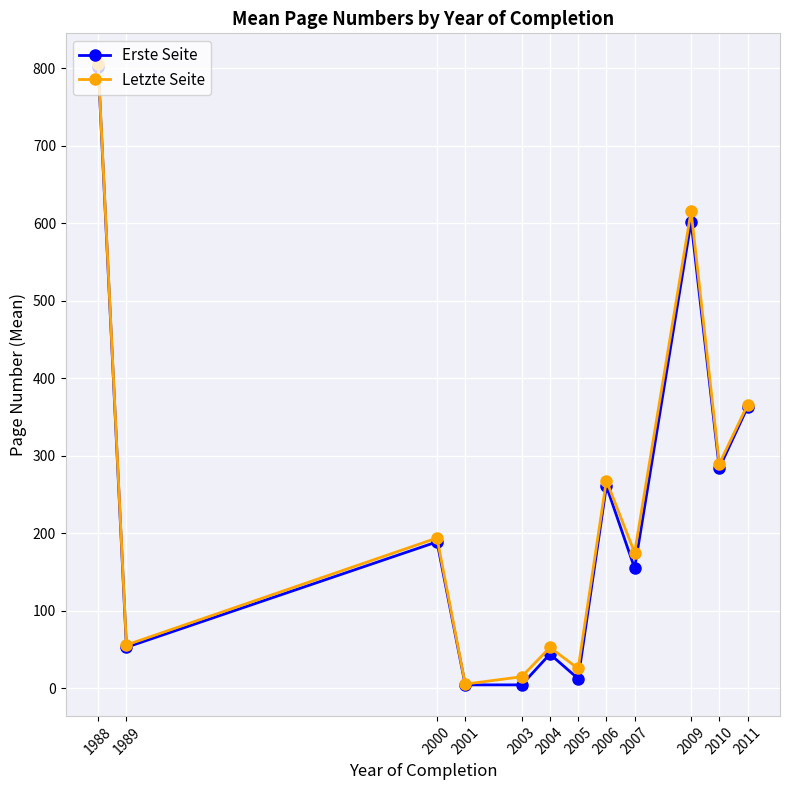

Which series has the largest total across all categories?

Letzte Seite